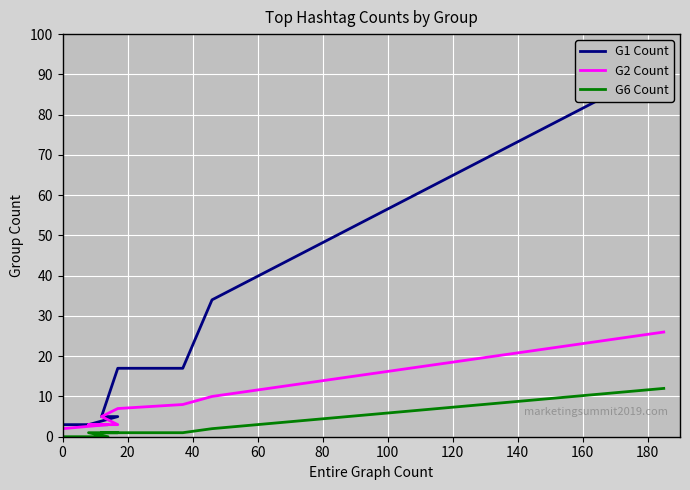

Which series has the largest range (max minus min)?

G1 Count